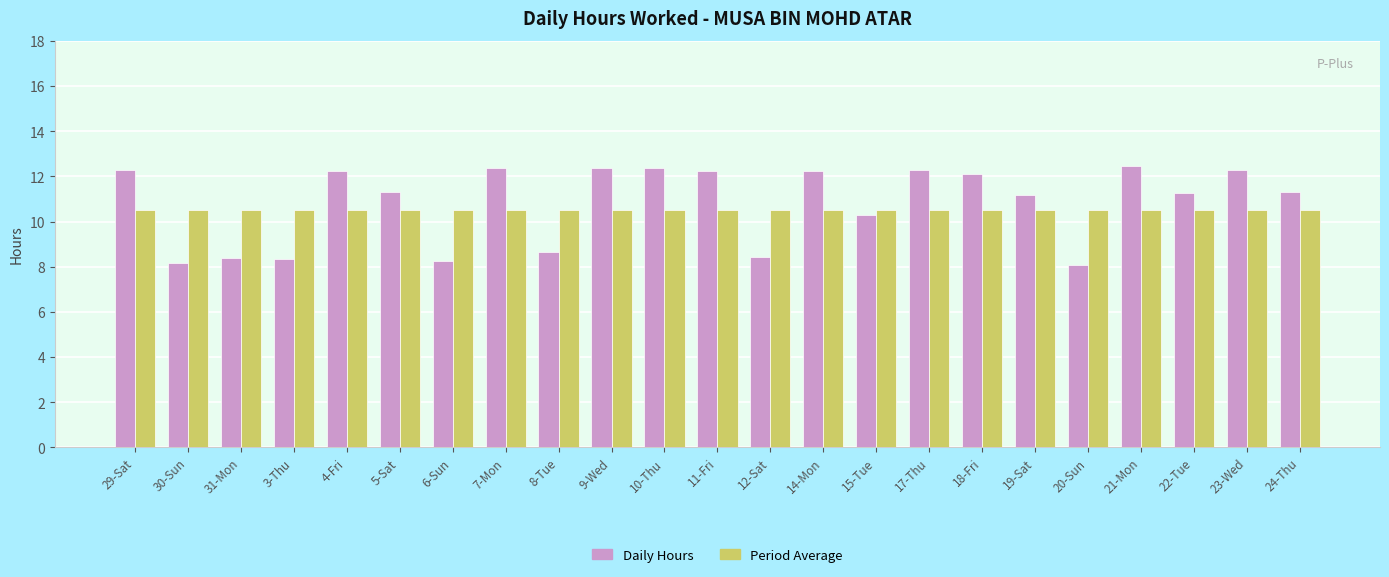

Between 15-Tue and 23-Wed, which series saw the biggest shift?

Daily Hours